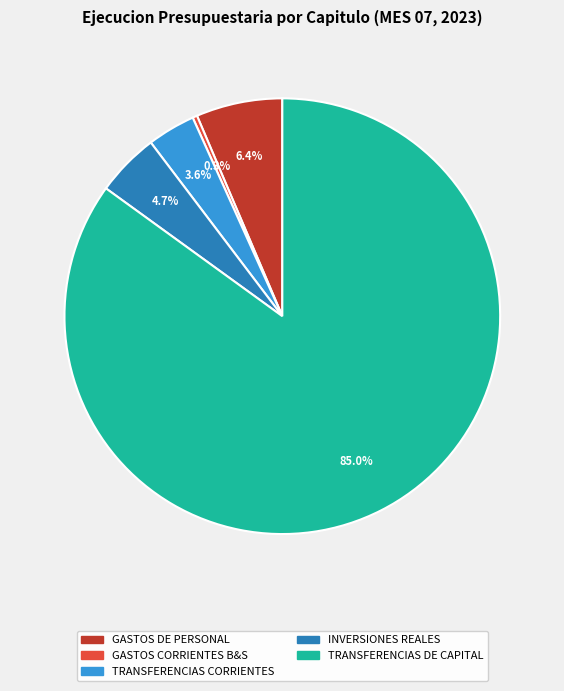

How many slices are in this pie chart?

5